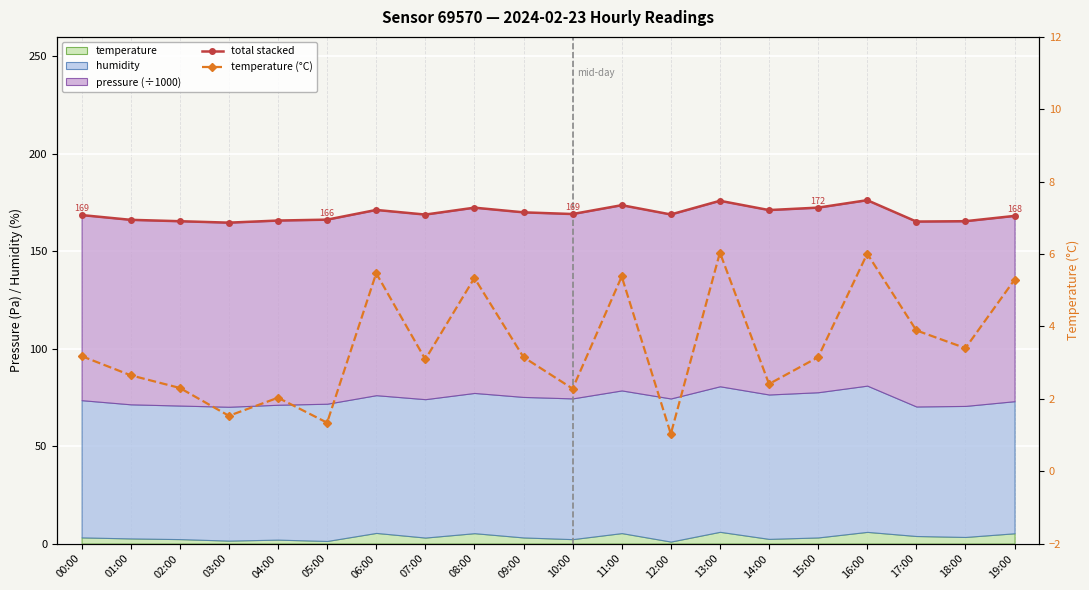

At which label does total stacked first exceed 168?

00:00